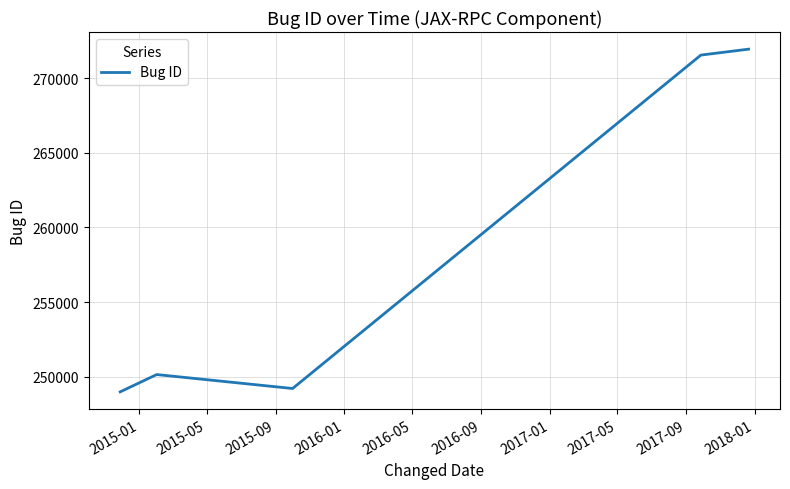

What is the average value?

258366